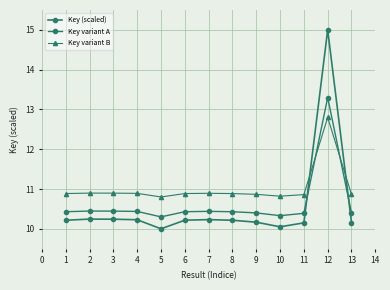

The Key (scaled) series shows 10.2 at 3. True or false?

True